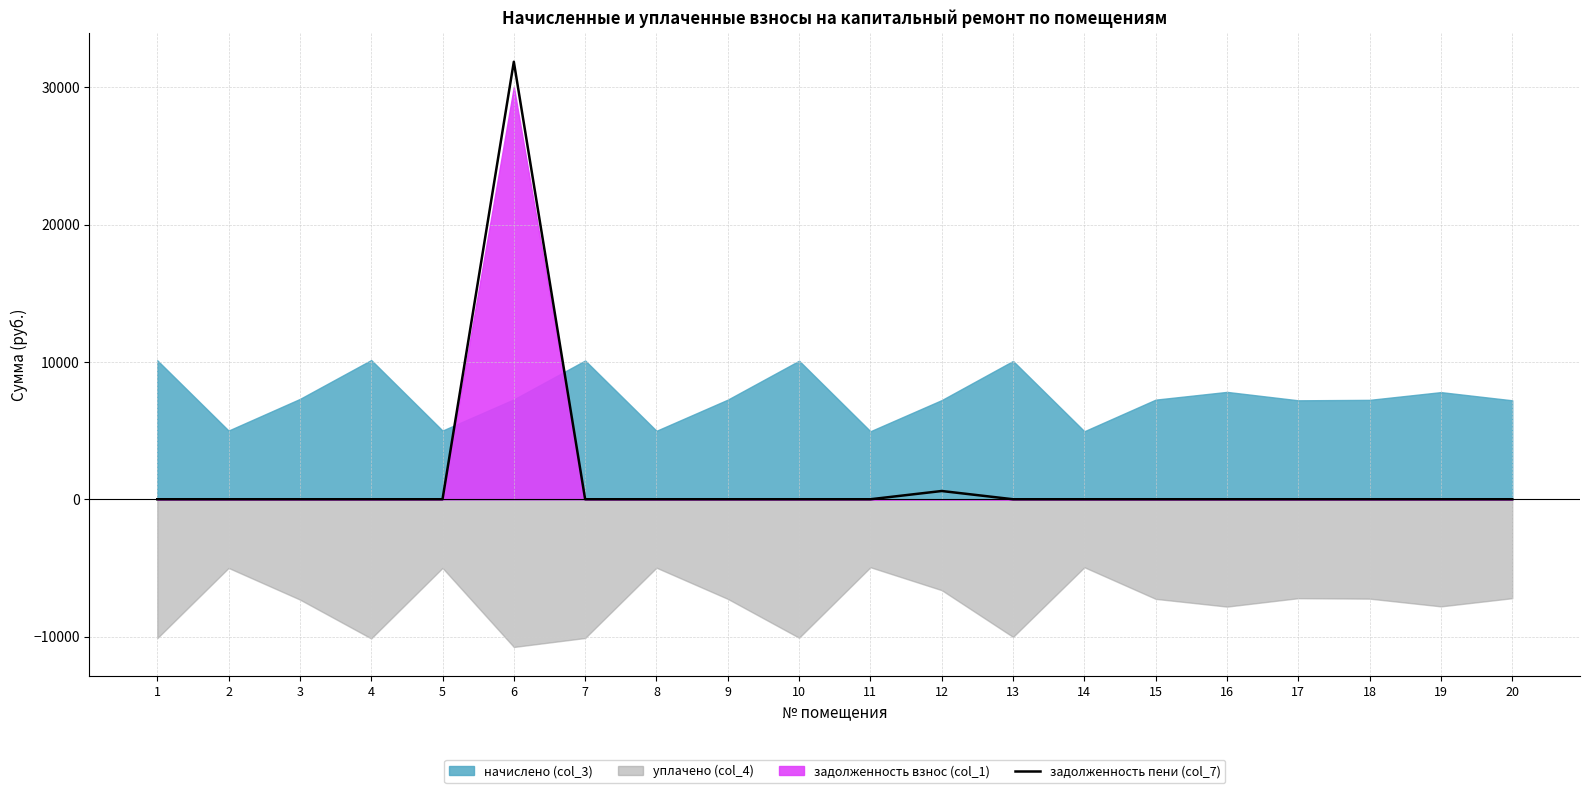

What is the highest value of the задолженность пени (col_7) series?

31852.8